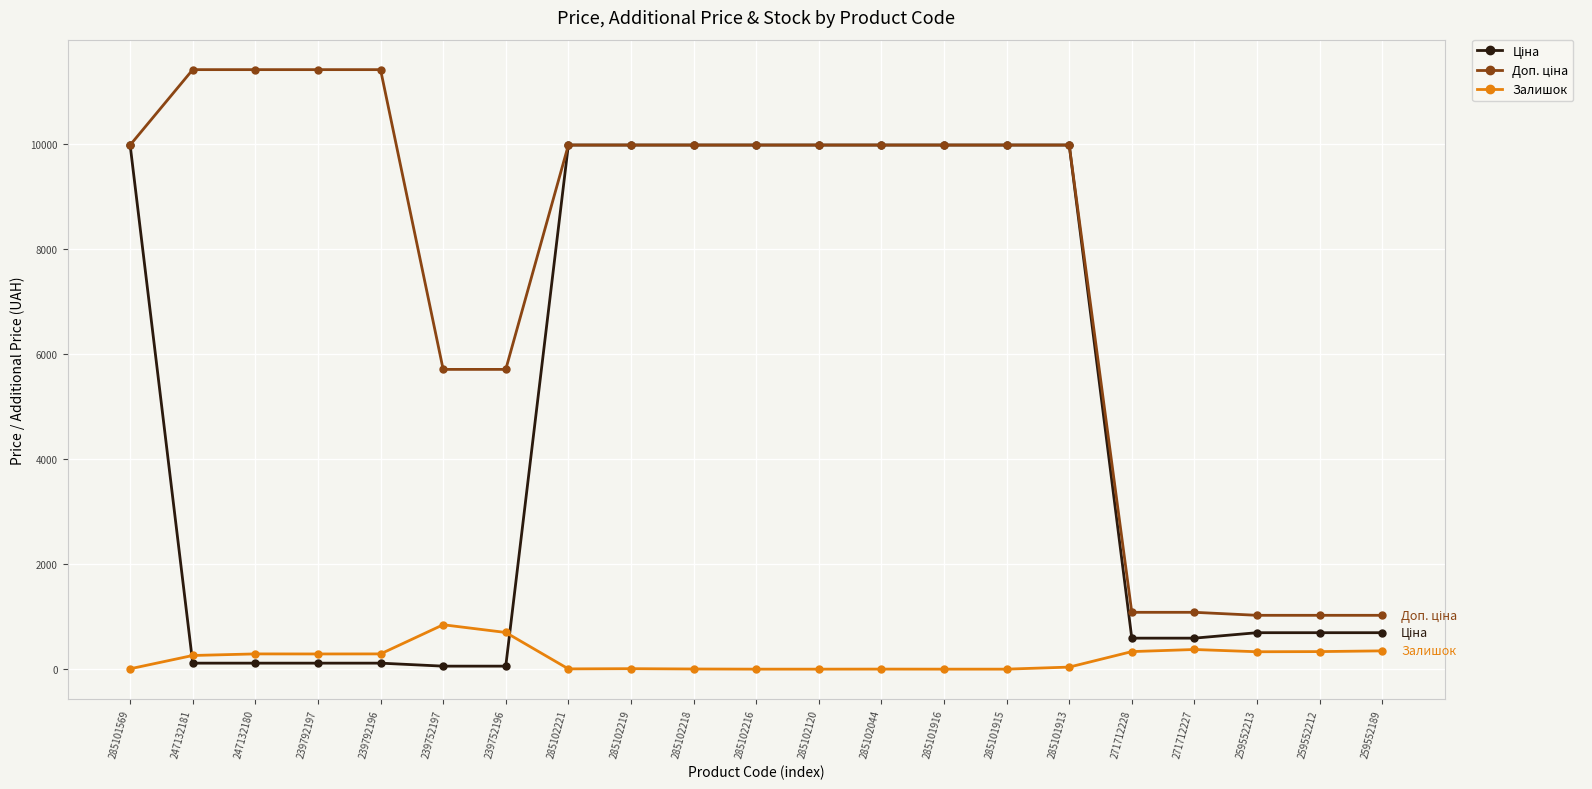

What is the total value across all series at 285101915?

19950.0